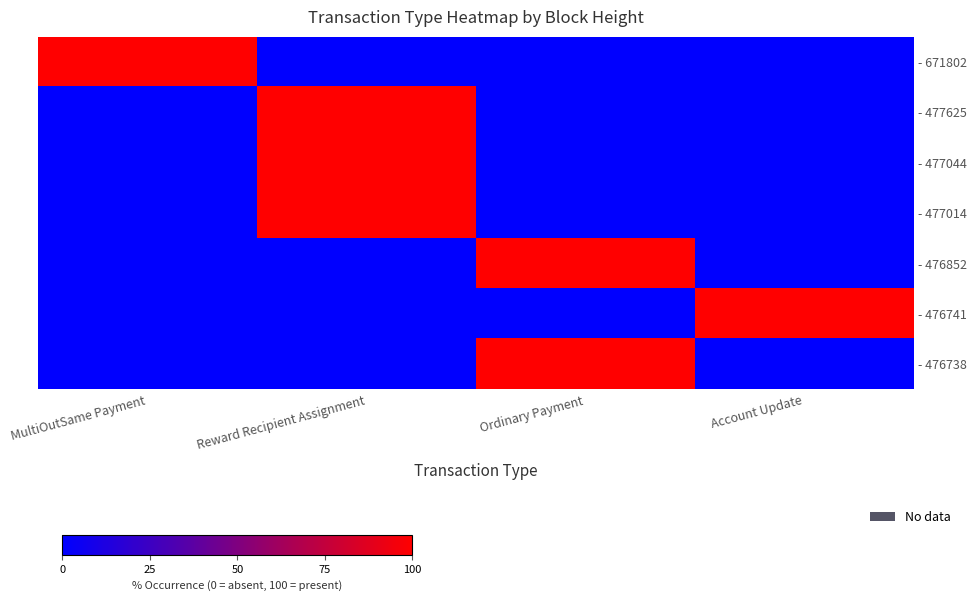

Rank the series at Ordinary Payment from lowest to highest value.

- 671802, - 477625, - 477044, - 477014, - 476741, - 476852, - 476738